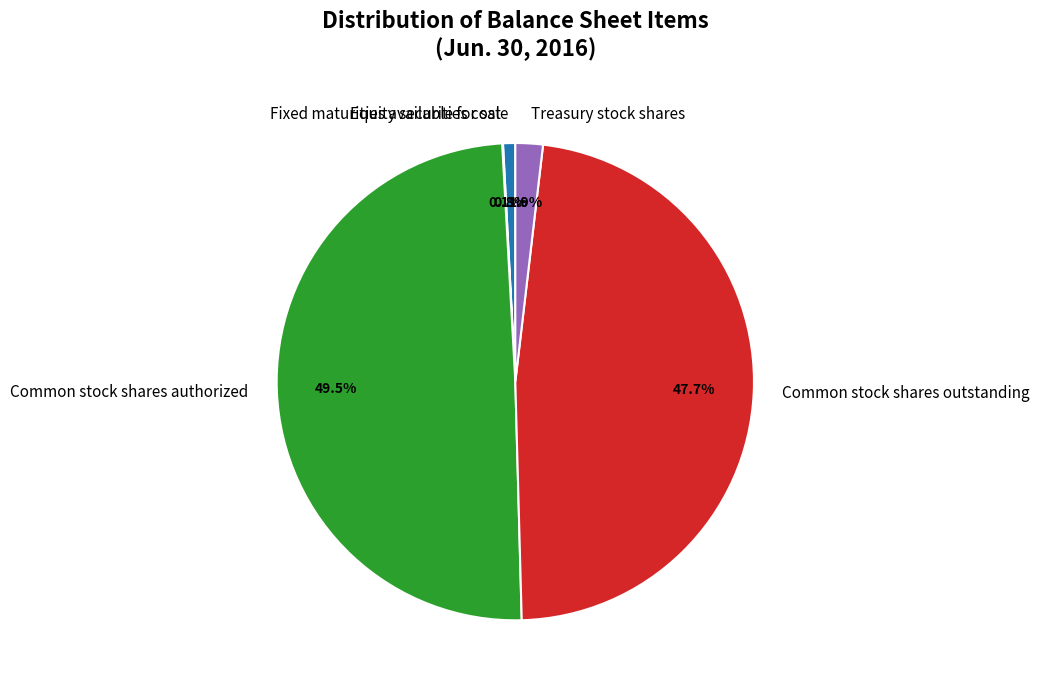

To the nearest percent, what is the difference between the largest and smallest slice percentages?

49%